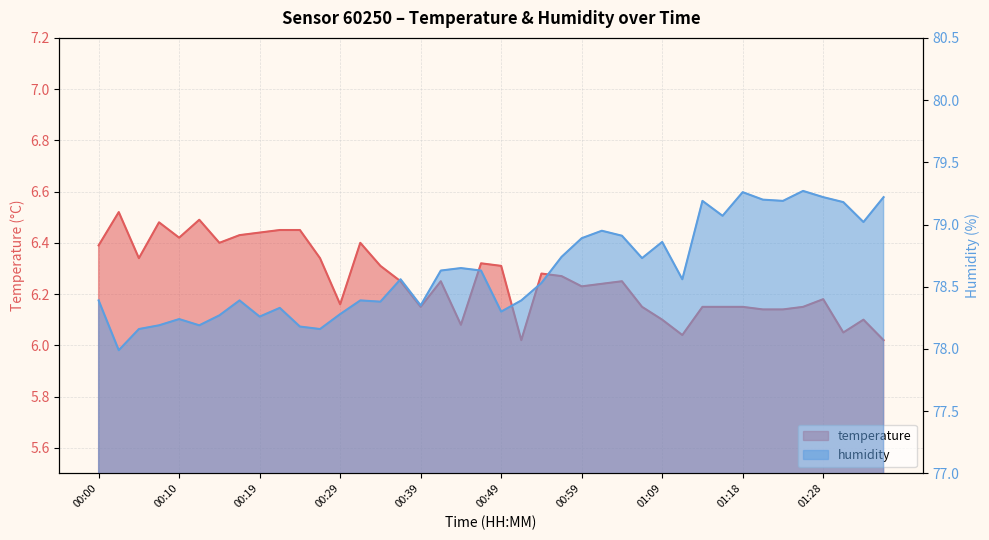

What is the difference between the highest and lowest values at 01:33?

72.9